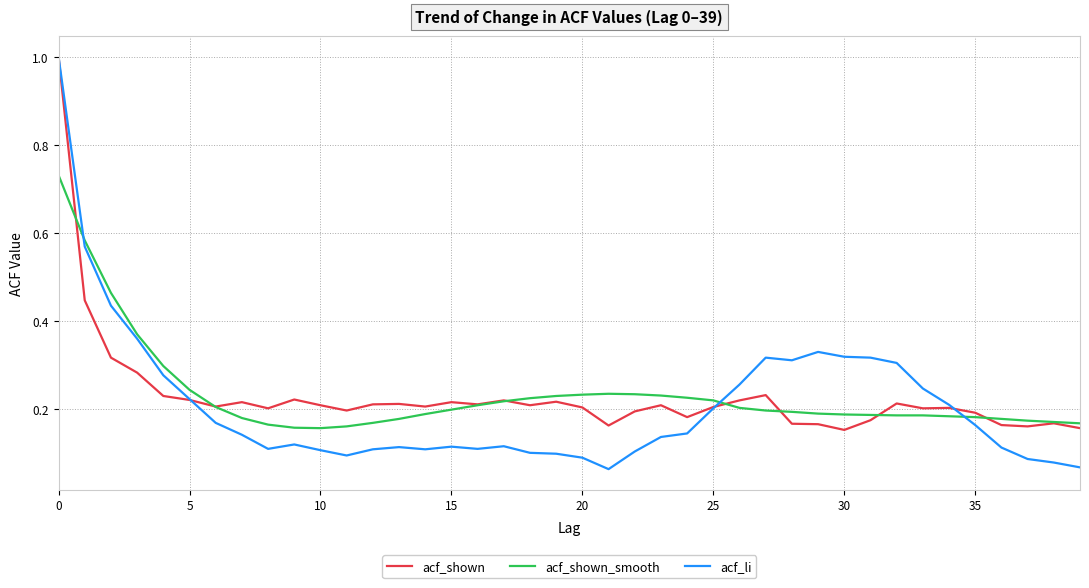

Which series has the largest range (max minus min)?

acf_li